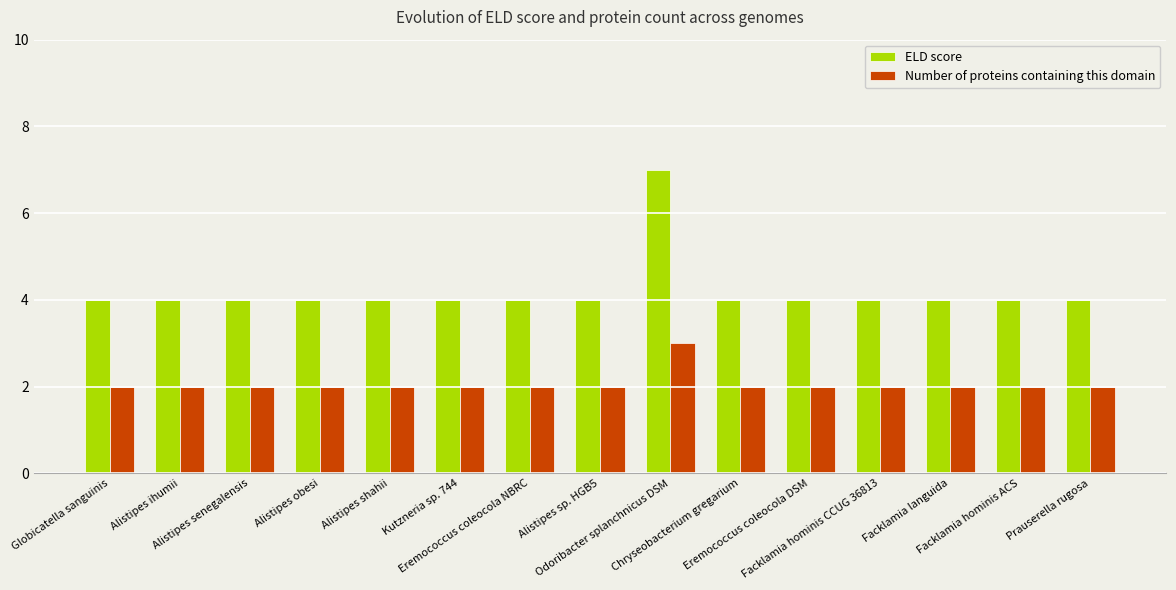

What is the maximum value for Number of proteins containing this domain?

3